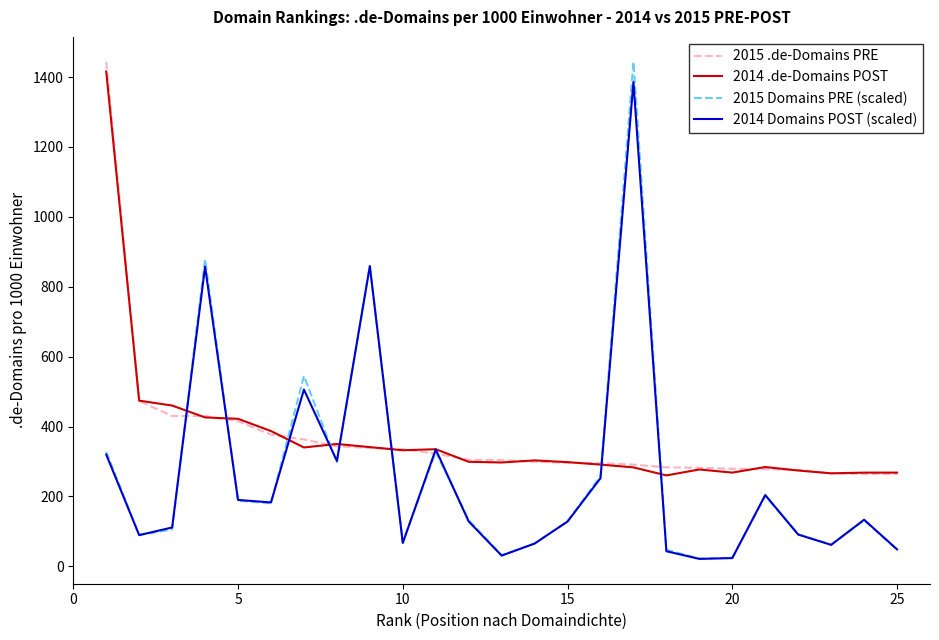

Which series has the largest range (max minus min)?

2015 Domains PRE (scaled)